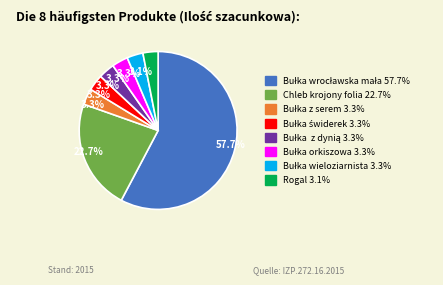

Is there a majority slice in this chart?

Yes